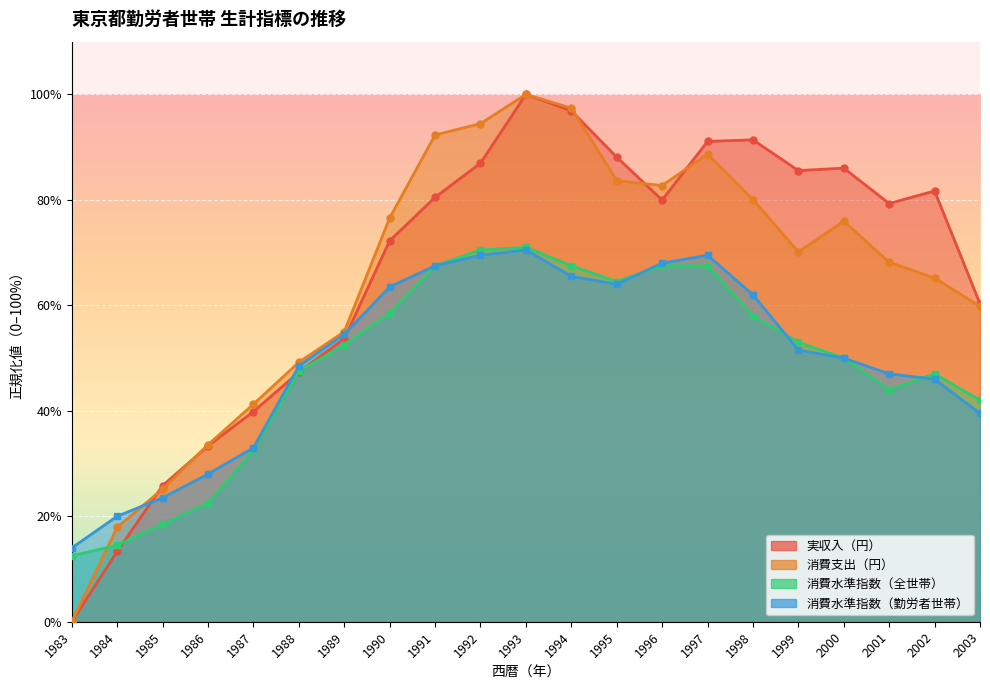

Count the 消費水準指数（勤労者世帯） values in the range 0 to 1.

21